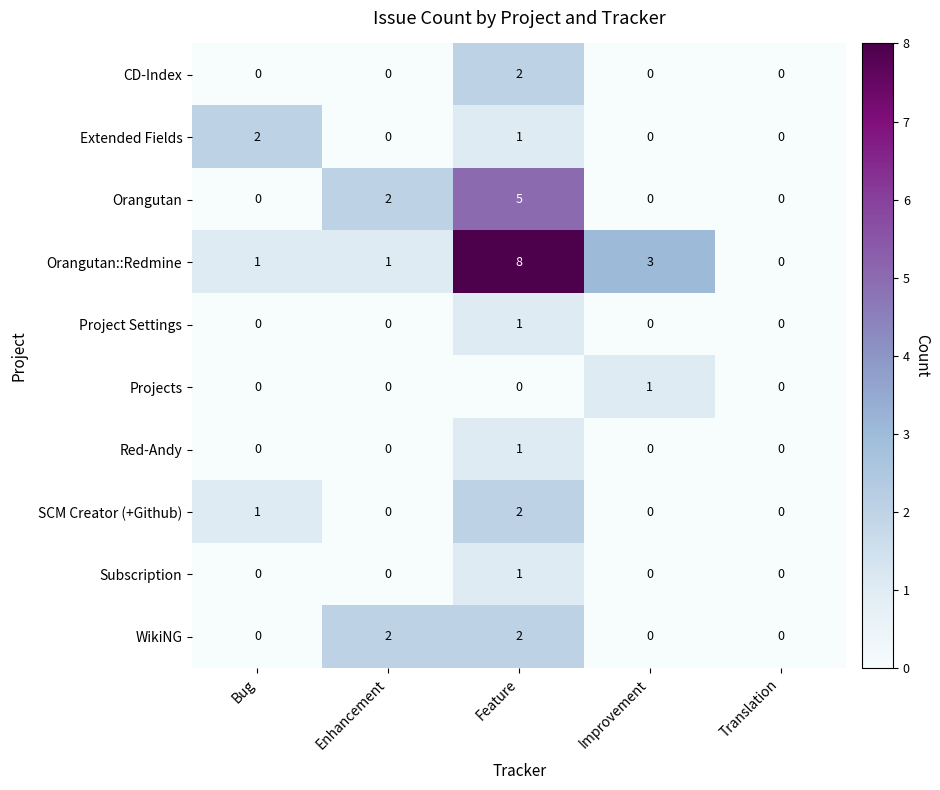

Between Enhancement and Feature, which series saw the biggest shift?

Orangutan::Redmine